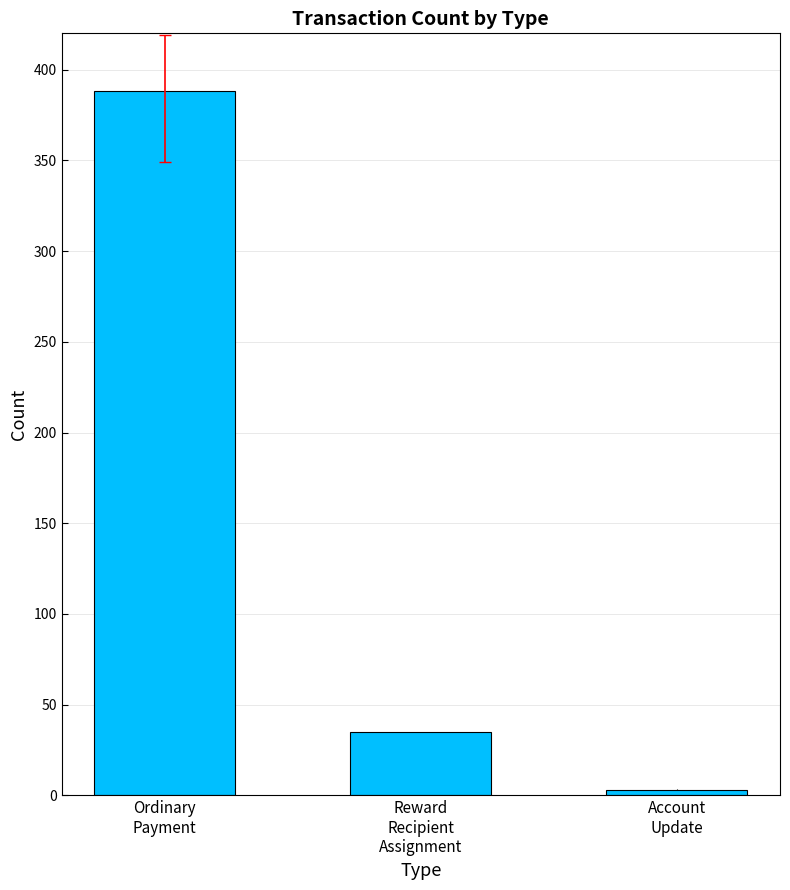

What is the label of the 2nd bar from the left?

Reward
Recipient
Assignment